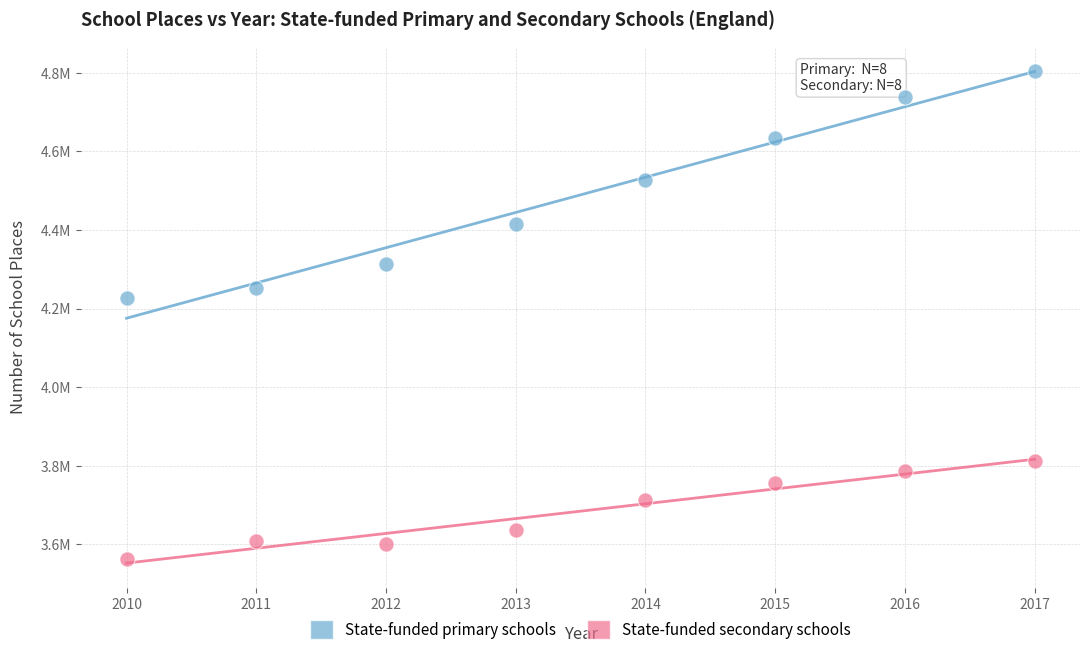

What are all the series names shown in the legend?

State-funded primary schools, State-funded secondary schools